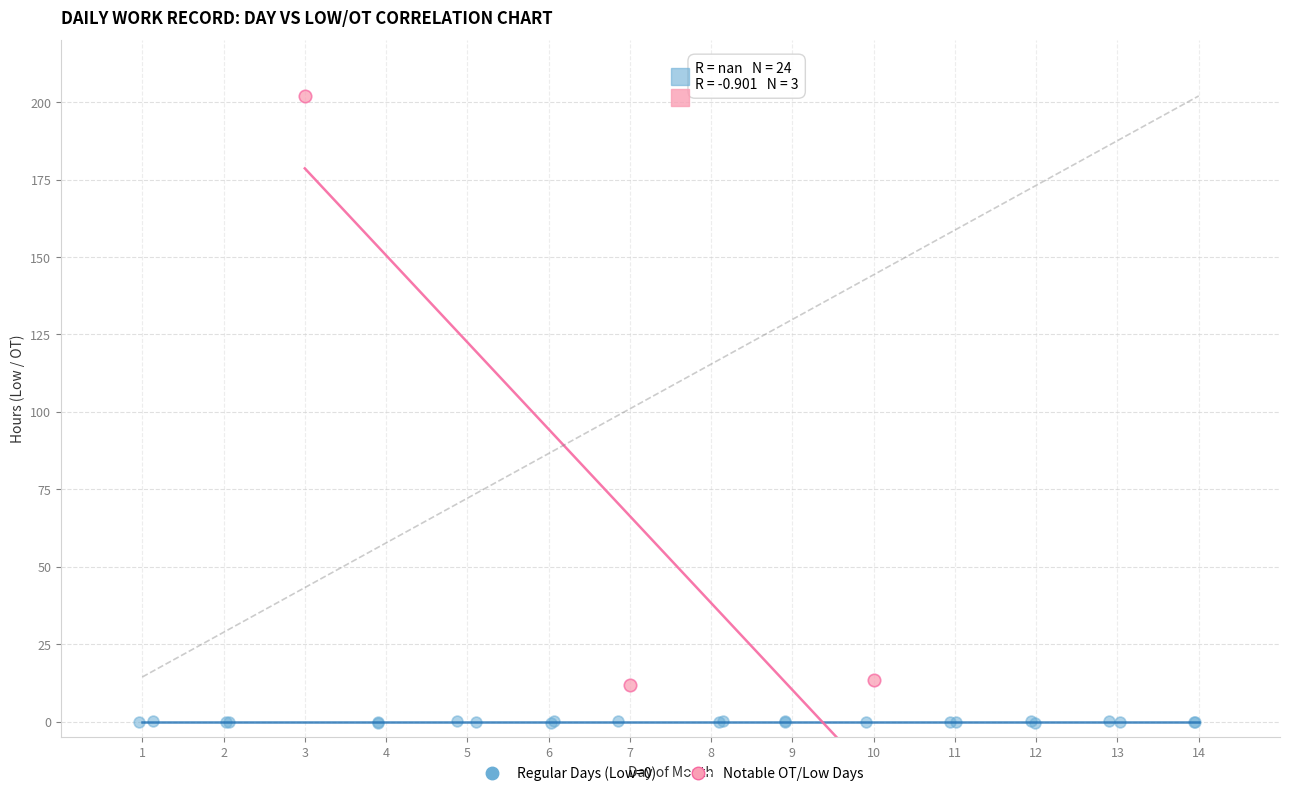

Which series contains the highest Y value?

Notable OT/Low Days